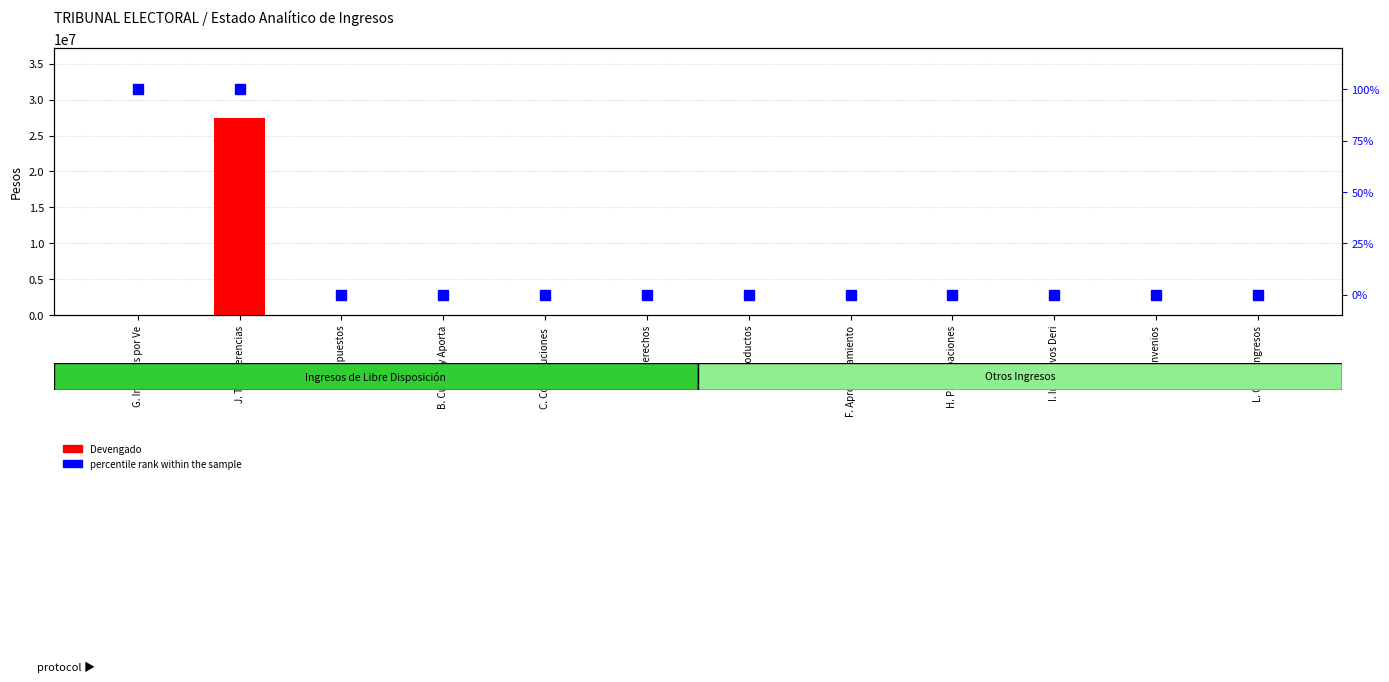

Are the bars grouped side by side (vs. stacked)?

Yes